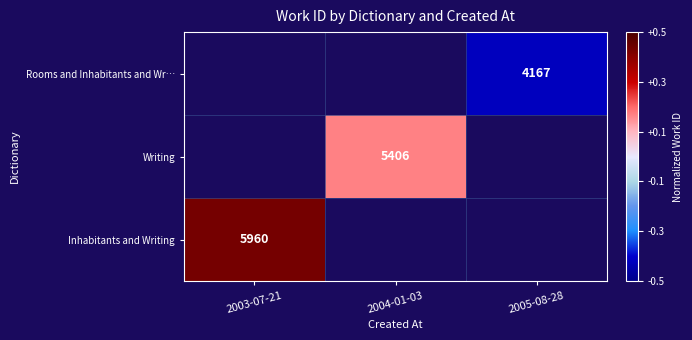

The value of Writing at 2004-01-03 is 0.1. True or false?

False